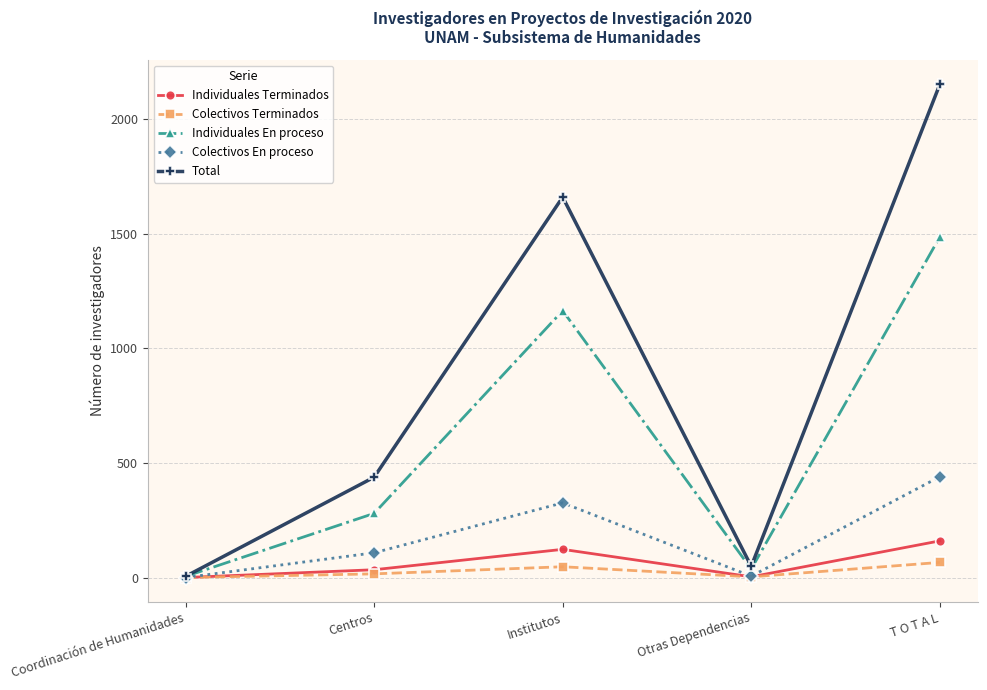

Does the chart have visible grid lines?

Yes